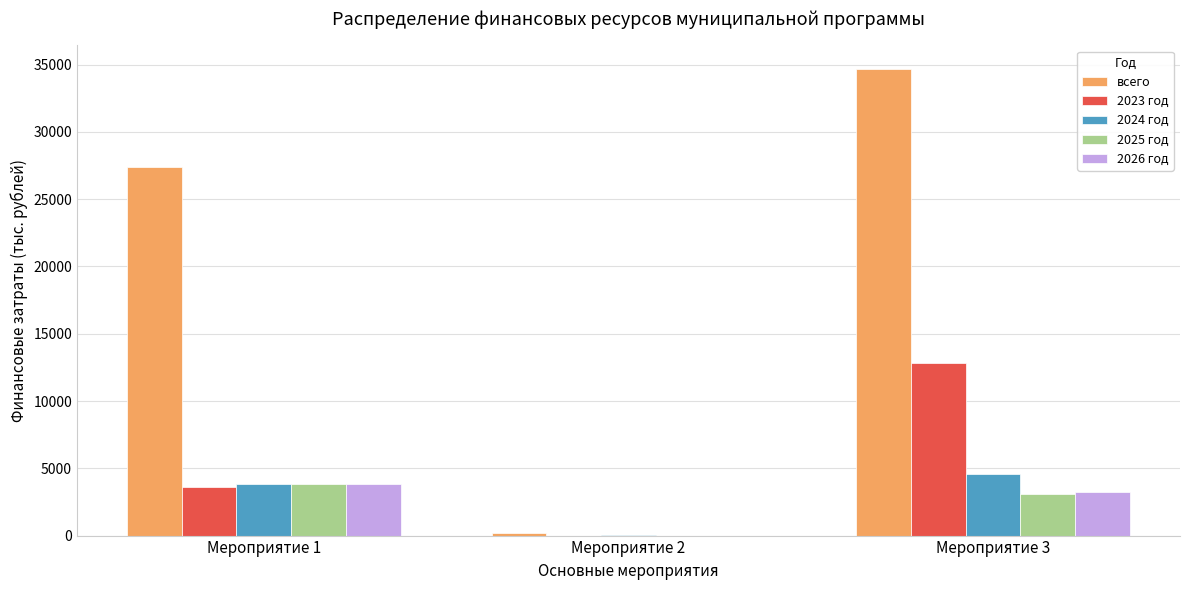

At which label is 2025 год closest to 1910?

Мероприятие 3